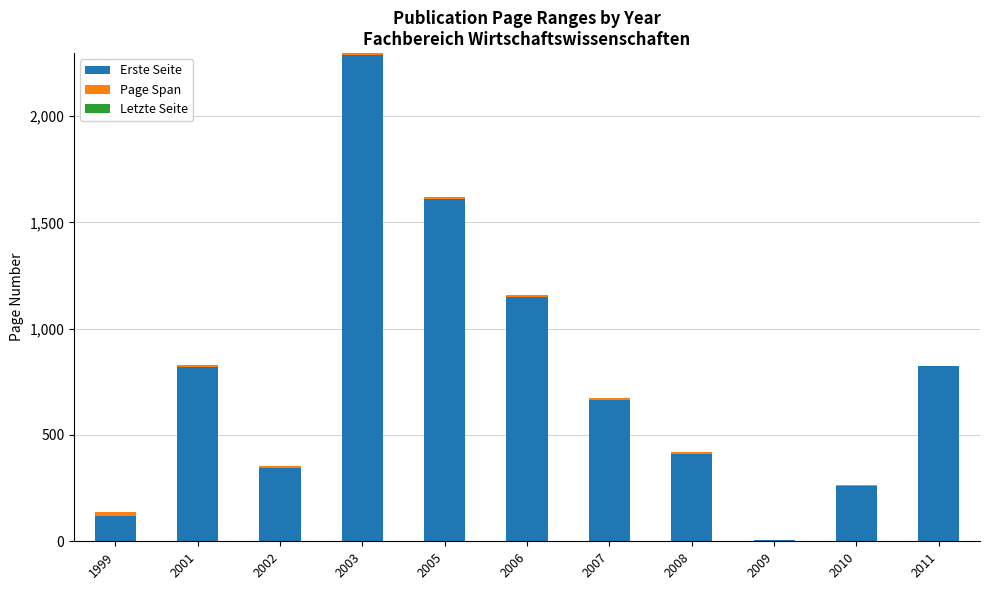

Is it true that Erste Seite equals 345 at 2002?

True